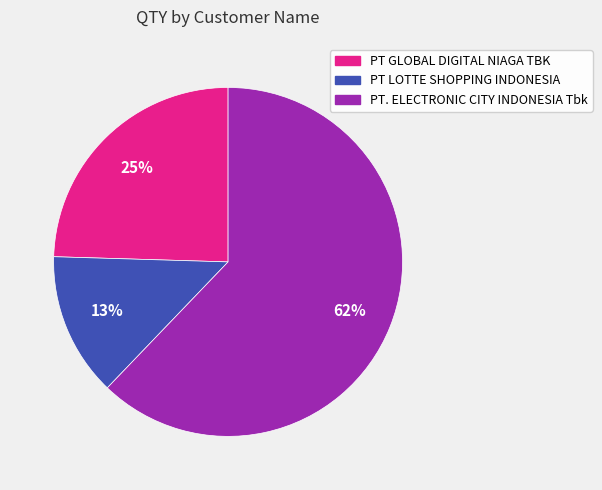

To the nearest percent, what is the difference between the largest and smallest slice percentages?

49%